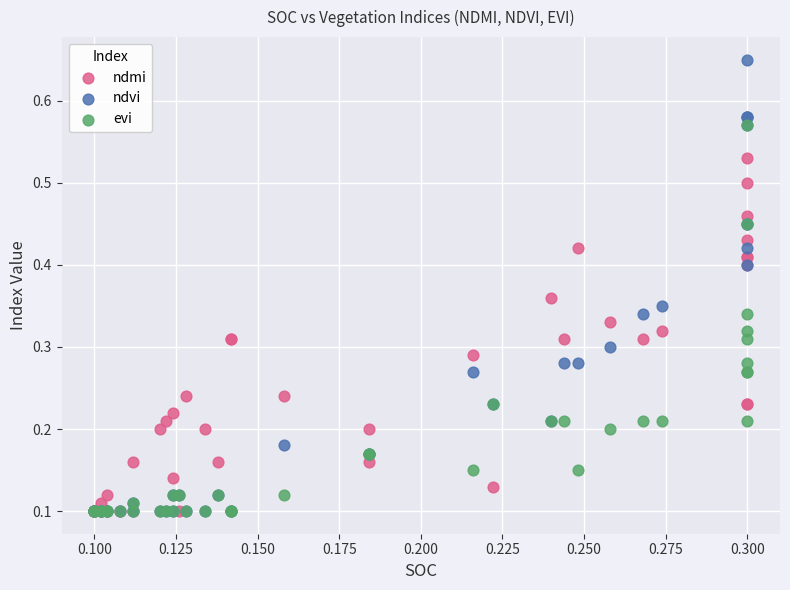

What are all the series names shown in the legend?

ndmi, ndvi, evi